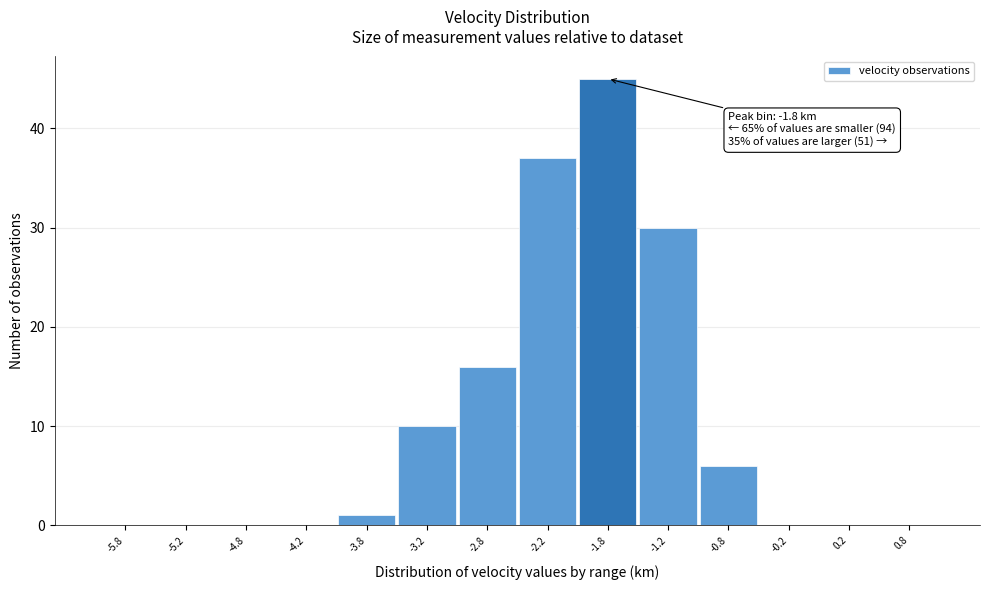

Which range on the x-axis has the tallest bar?

-2.0 to -1.5